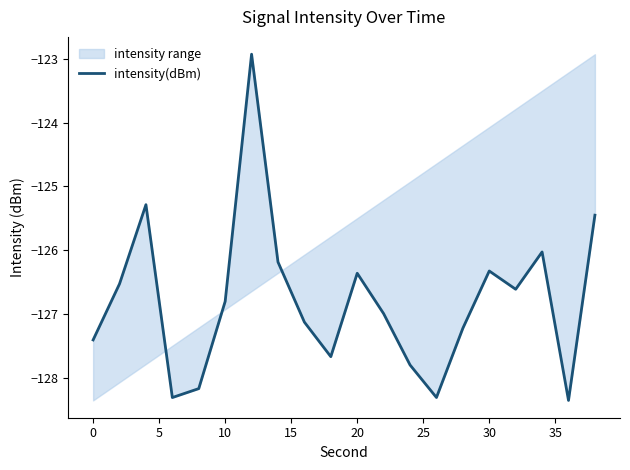

How many points are lower than both their immediate neighbors (excluding endpoints)?

5